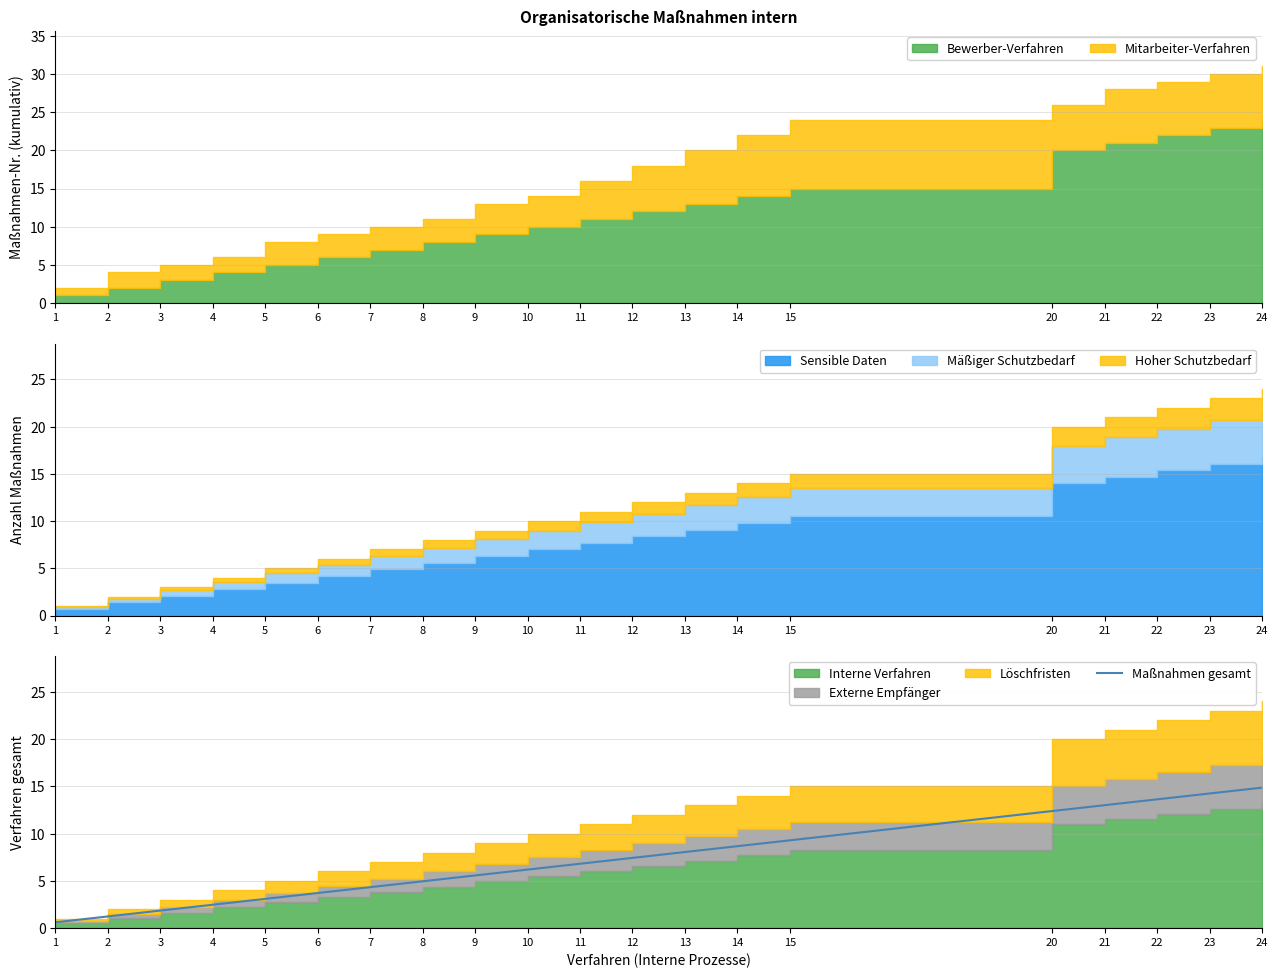

Rank the categories by value from highest to lowest.

24, 23, 22, 21, 20, 15, 14, 13, 12, 11, 10, 9, 8, 7, 6, 5, 4, 3, 2, 1